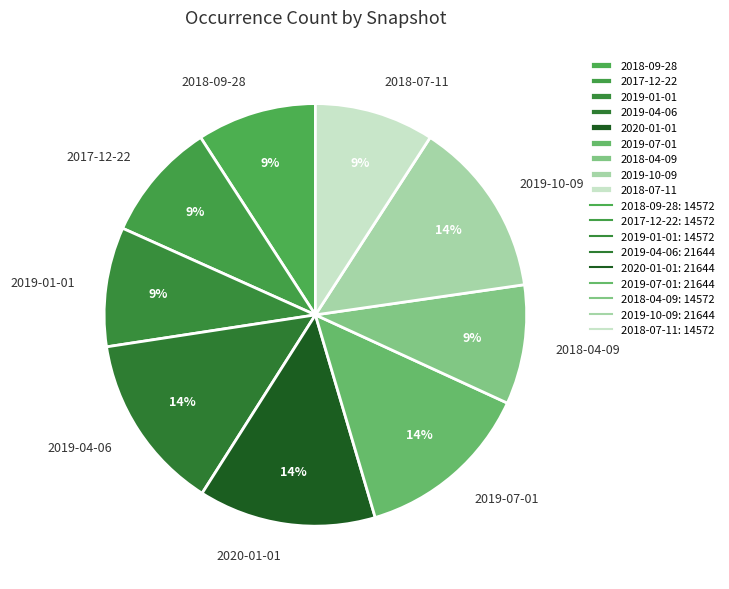

Do 2018-09-28 and 2019-04-06 together represent more than half of the pie?

No